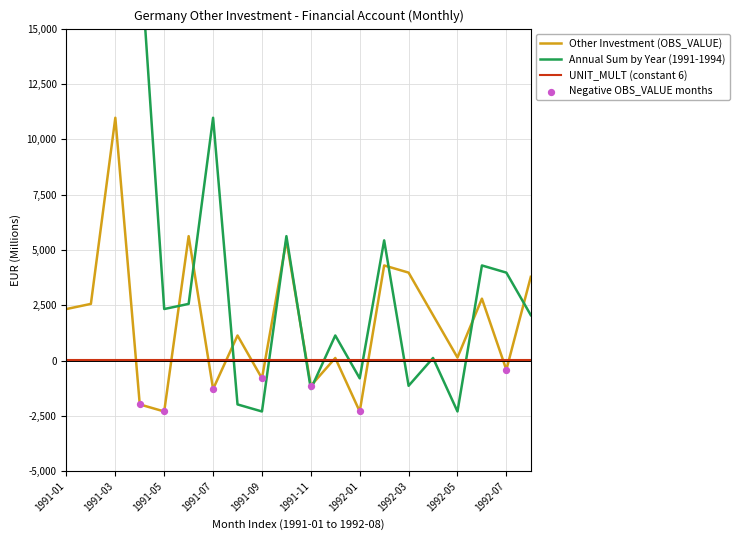

Which series has the largest Y range (max minus min)?

Annual Sum by Year (1991-1994)